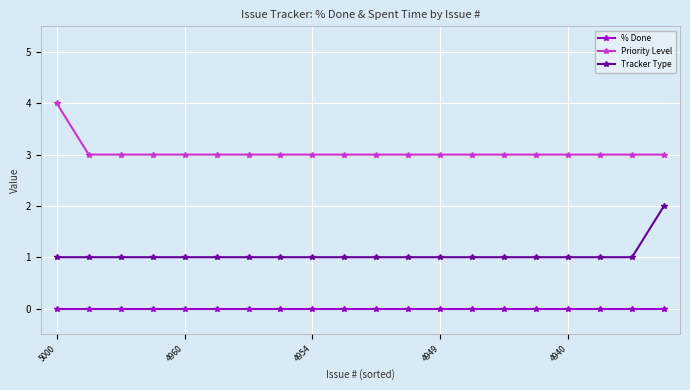

Which series has the largest total across all categories?

Priority Level